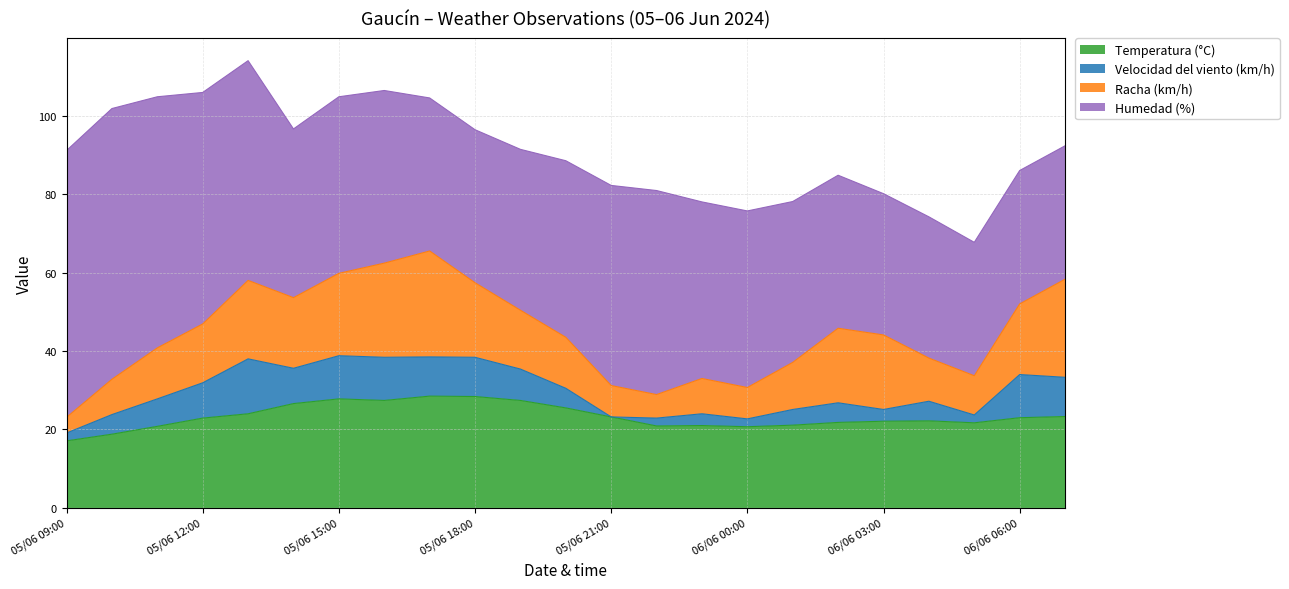

Rank the series at 05/06 17:00 from lowest to highest value.

Velocidad del viento (km/h), Racha (km/h), Temperatura (°C), Humedad (%)